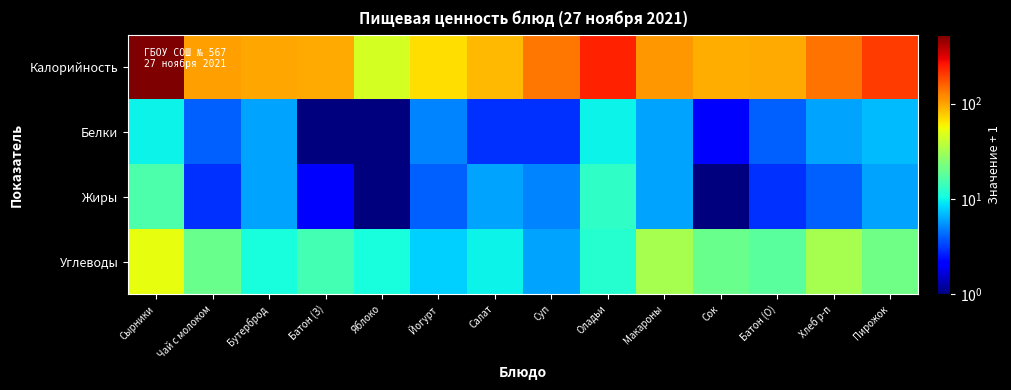

At how many categories does at least one series exceed 480?

1